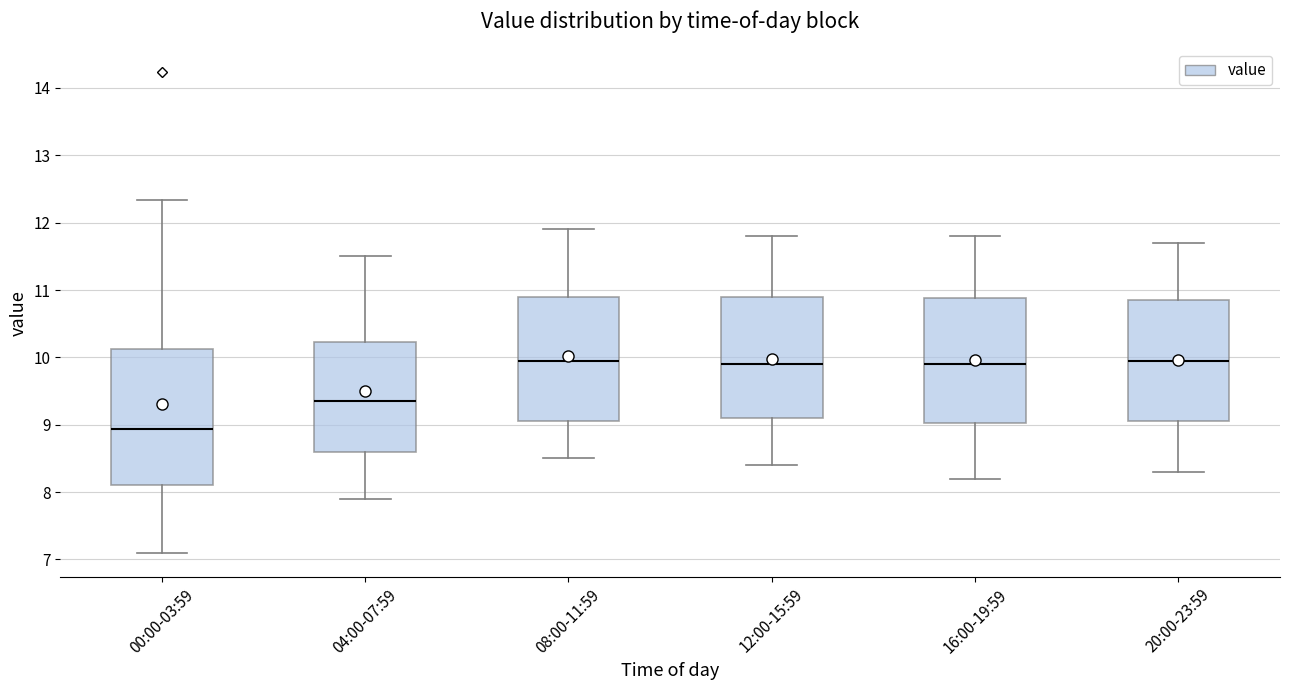

Reading left to right, transcribe this box plot: for each box, give where its median line is, the range the box spans, and where its two whiskers end, as read against the y-axis. The values are not printed on the chart, so give them approximately, as read against the axis.

00:00-03:59: median 8.9, box 8.1 to 10.1, whiskers 7.1 to 12.3
04:00-07:59: median 9.4, box 8.6 to 10.2, whiskers 7.9 to 11.5
08:00-11:59: median 10.0, box 9.1 to 10.9, whiskers 8.5 to 11.9
12:00-15:59: median 9.9, box 9.1 to 10.9, whiskers 8.4 to 11.8
16:00-19:59: median 9.9, box 9.0 to 10.9, whiskers 8.2 to 11.8
20:00-23:59: median 10.0, box 9.1 to 10.9, whiskers 8.3 to 11.7